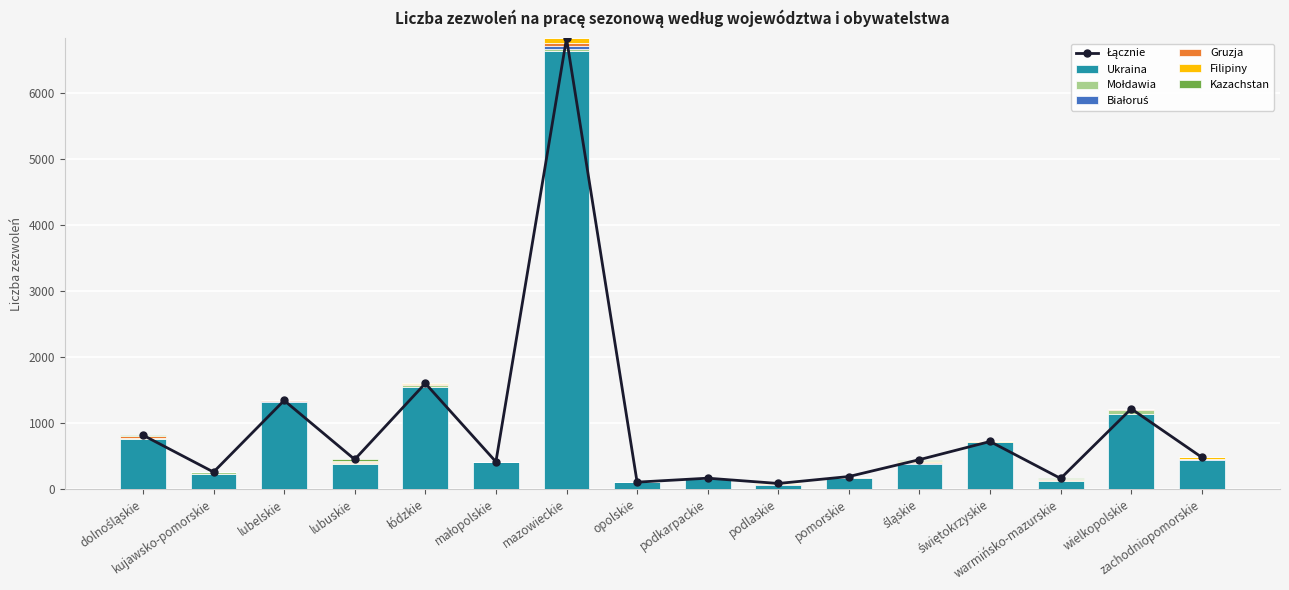

What is the difference between the maximum and minimum values in the Kazachstan series?

30